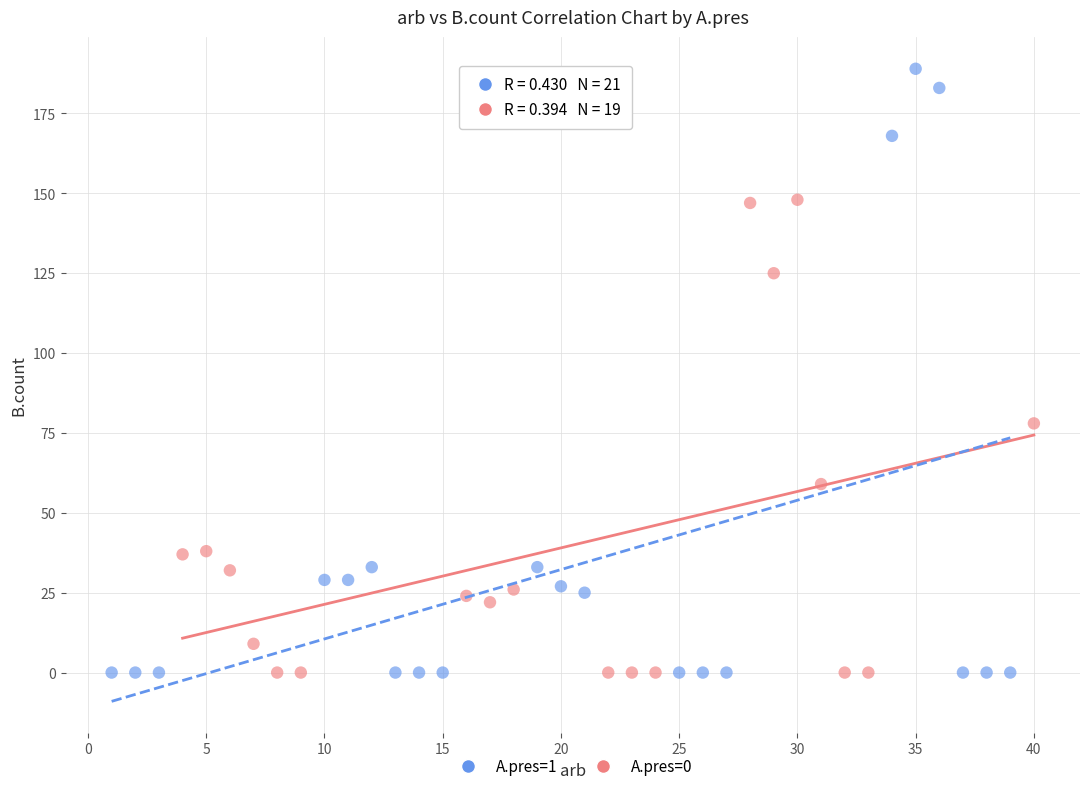

Which series has the largest Y range (max minus min)?

A.pres=1